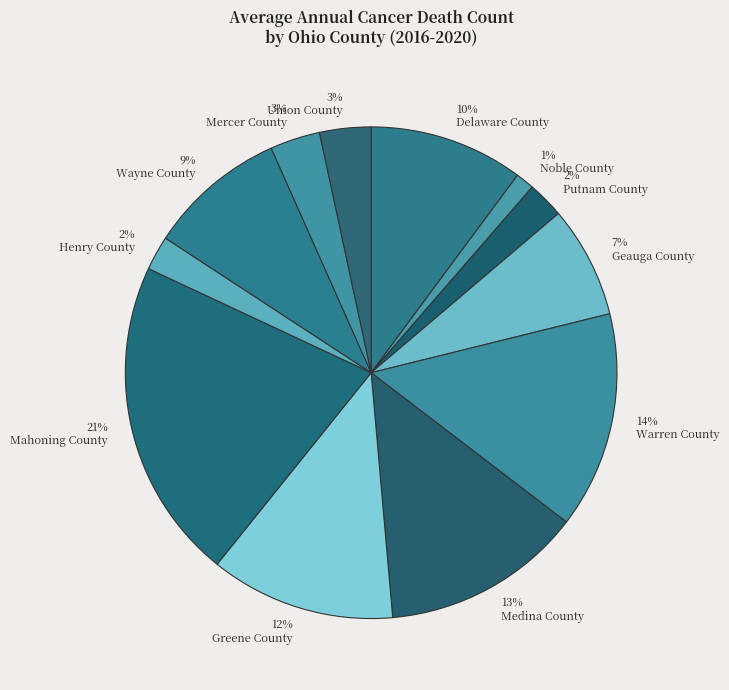

Is there any slice that represents more than half of the pie?

No